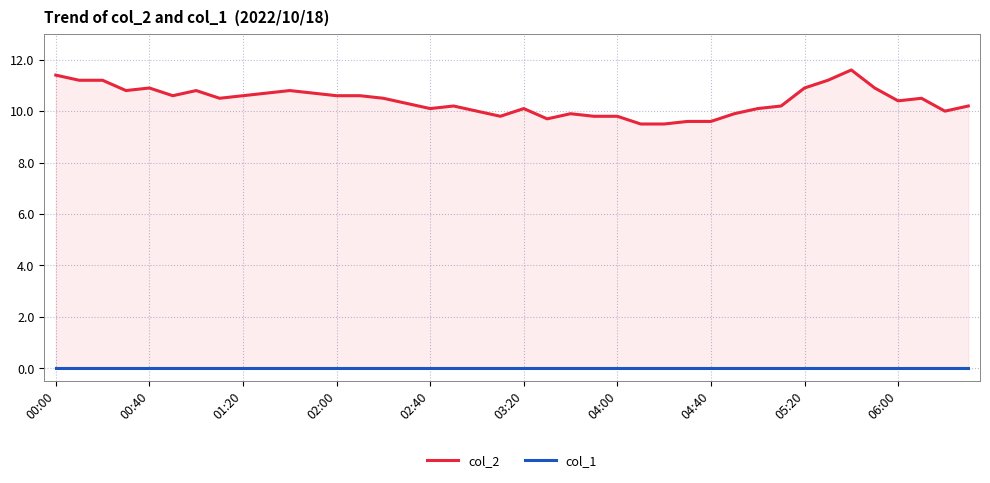

Is it true that col_2 equals 6.4 at 00:40?

False